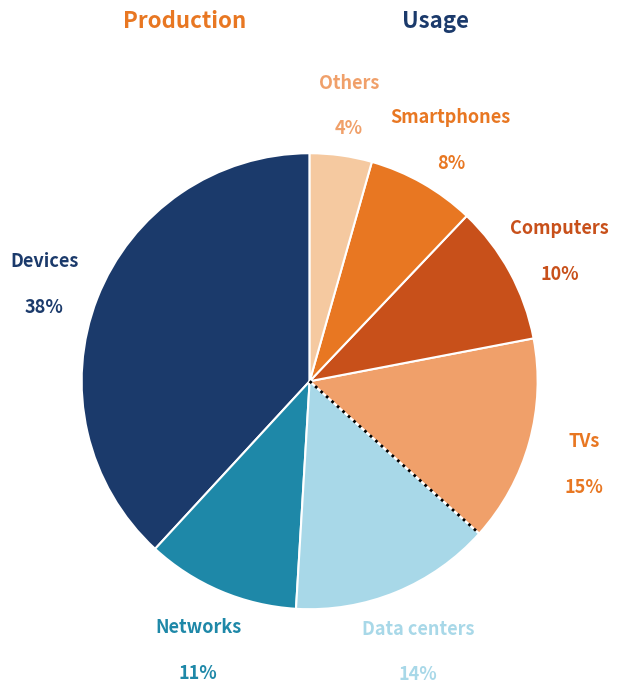

True or false: Others accounts for 4% of the total.

True